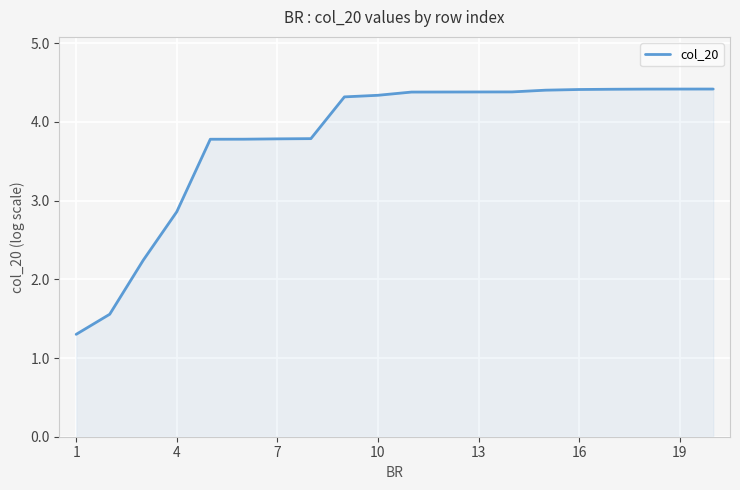

What is the difference between the maximum and minimum values?

3.1